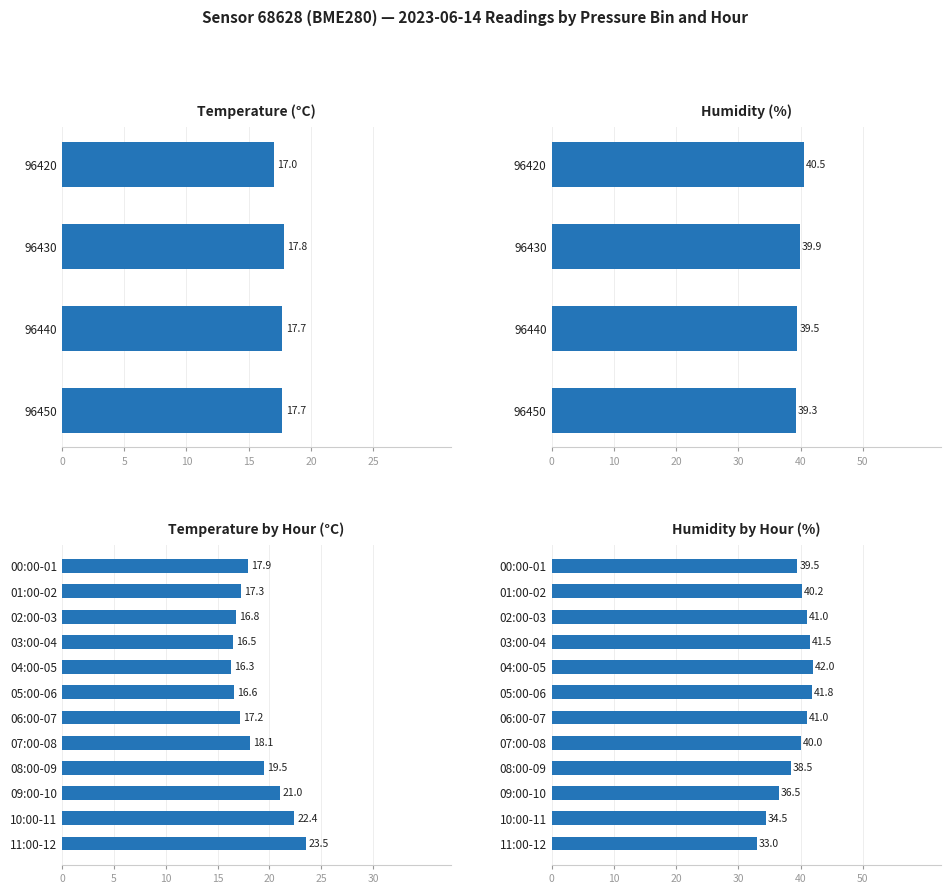

Count the number of data series in this chart.

2